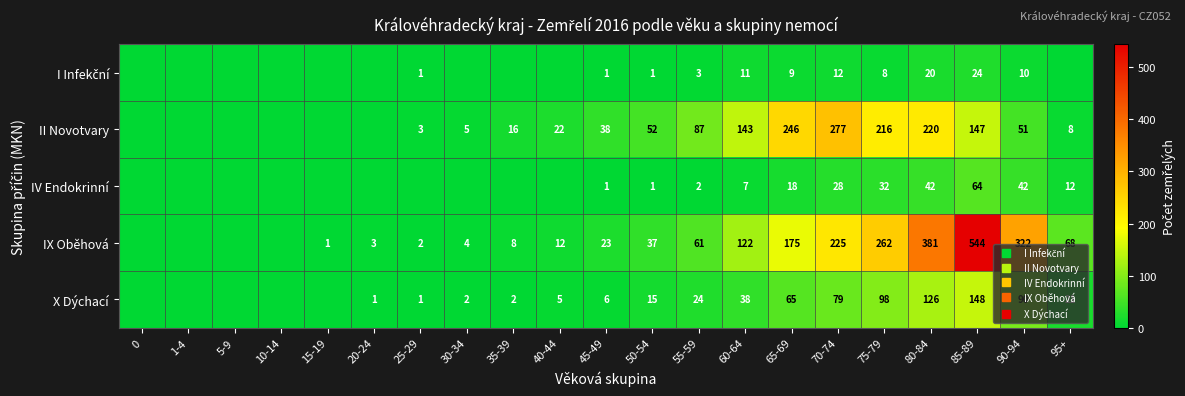

At 60-64, list the series in order from smallest to largest.

IV Endokrinní, I Infekční, X Dýchací, IX Oběhová, II Novotvary